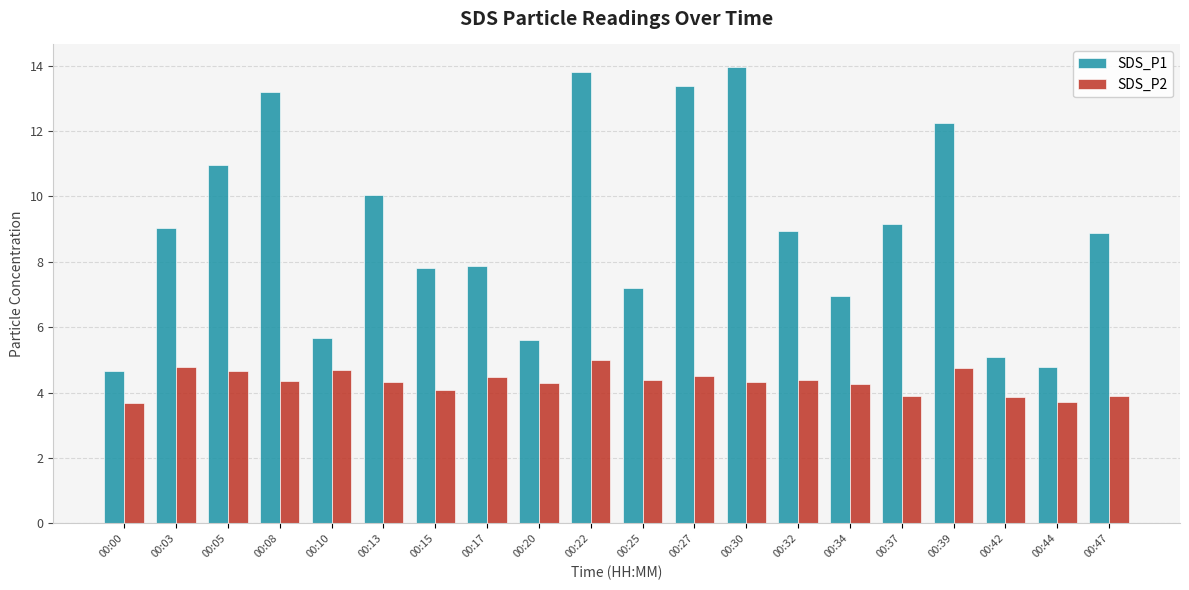

Is it true that SDS_P1 equals 10.1 at 00:13?

True